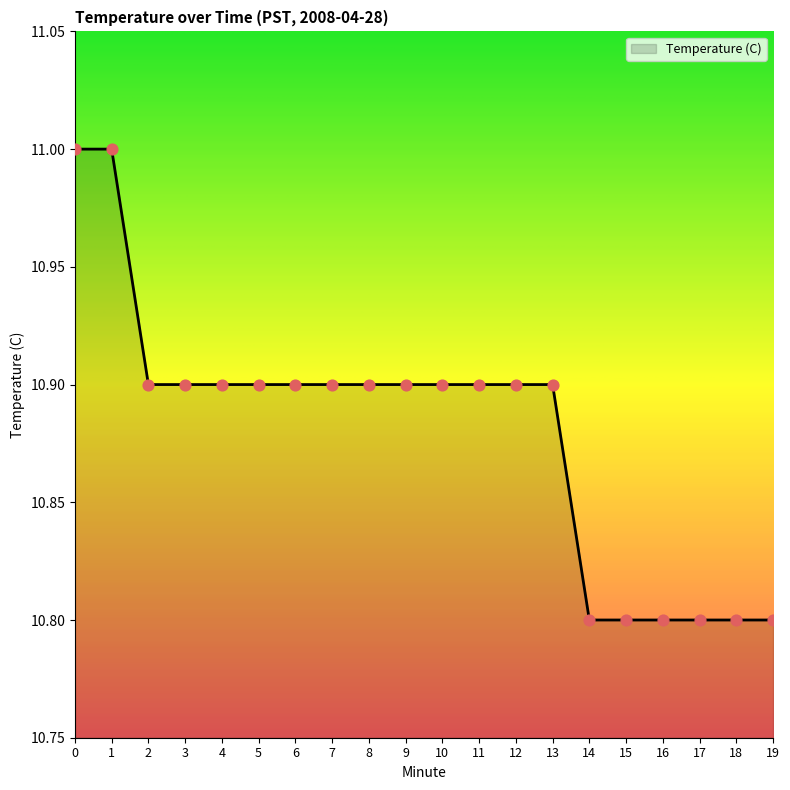

Which has a higher value, 1 or 14?

1